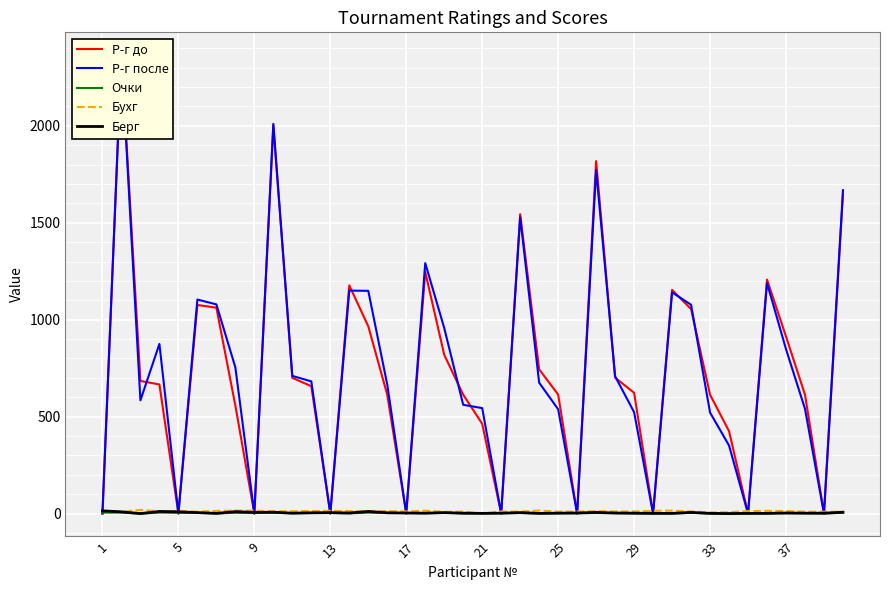

Between 29 and 39, which series saw the biggest shift?

Р-г до